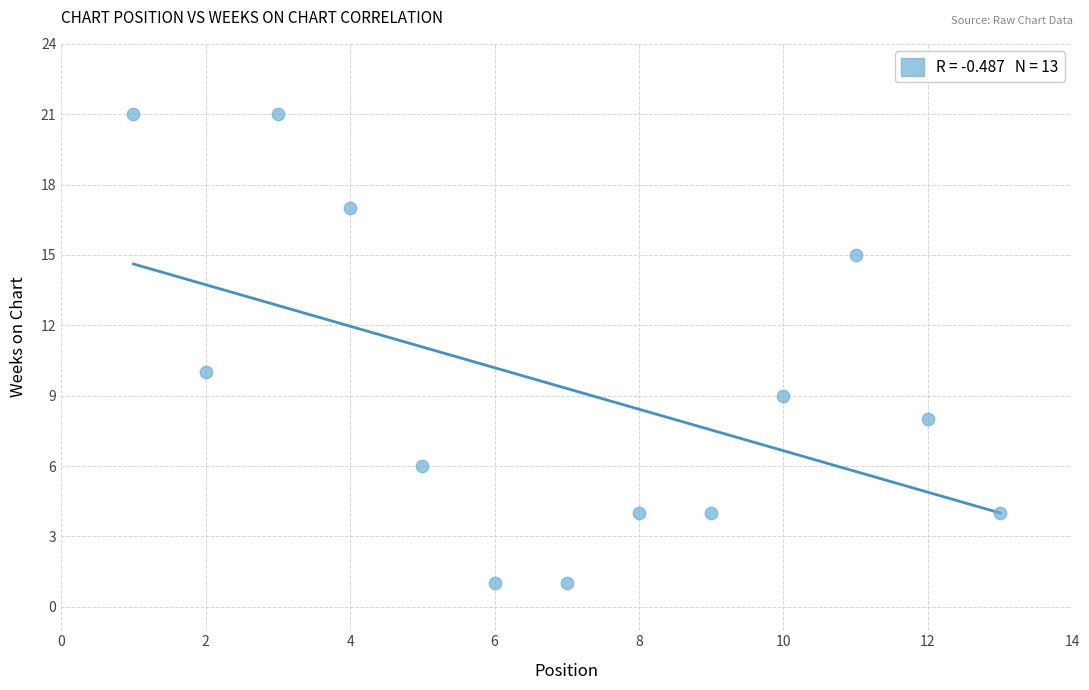

What is the range of Y values (max minus min)?

20